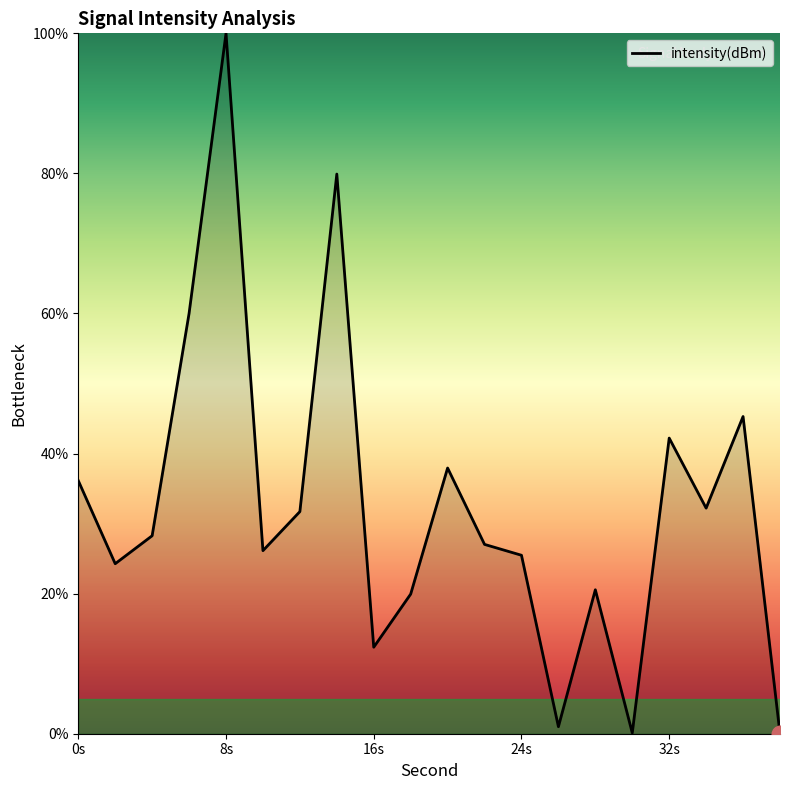

What is the greatest value displayed?

100.0